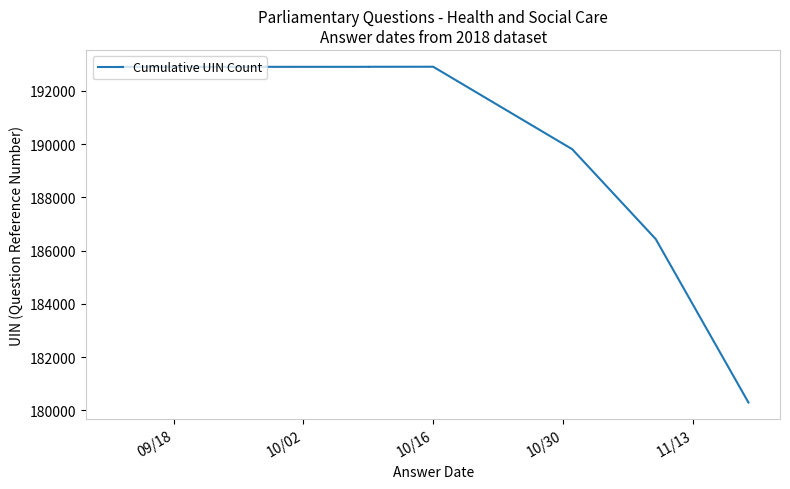

Count the number of categories in the chart.

10